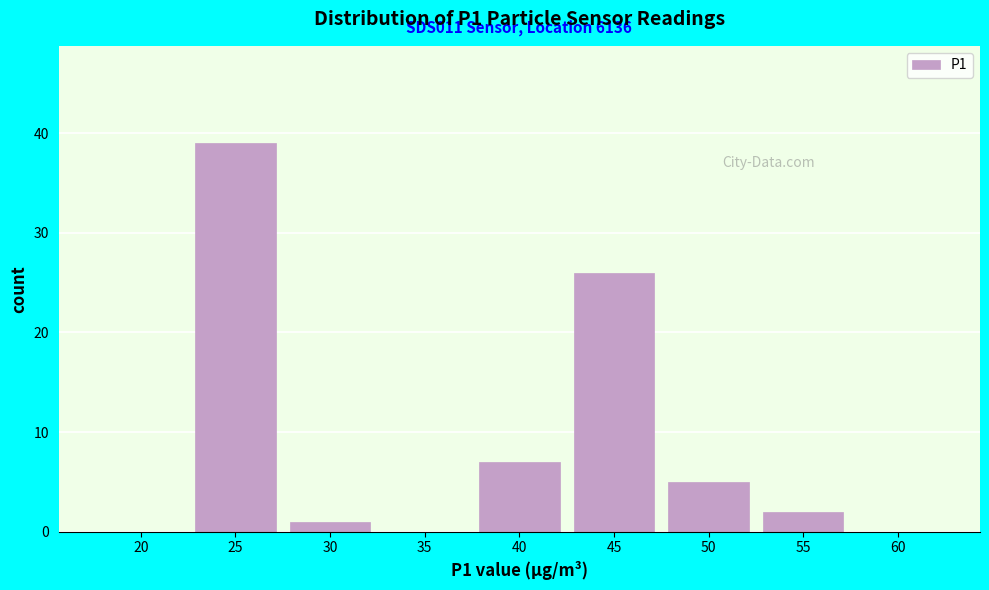

Reading left to right, transcribe all the data shown in this chart.

20=0	25=39	30=1	35=0	40=7	45=26	50=5	55=2	60=0